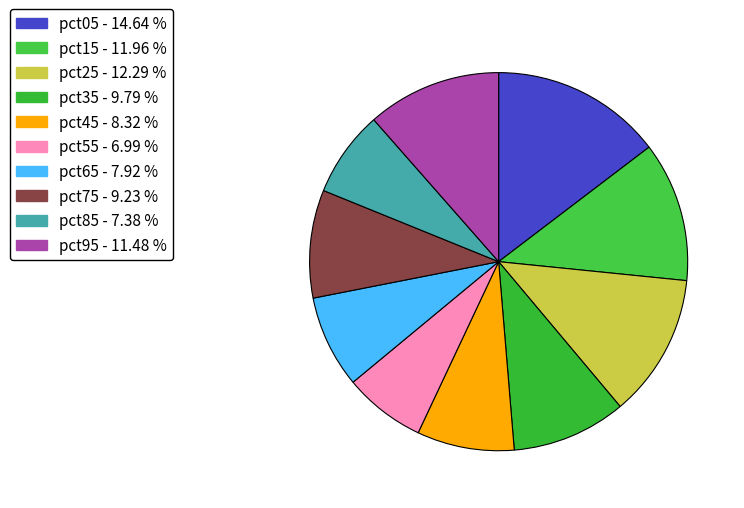

Combined, do pct95 and pct75 account for over 50%?

No